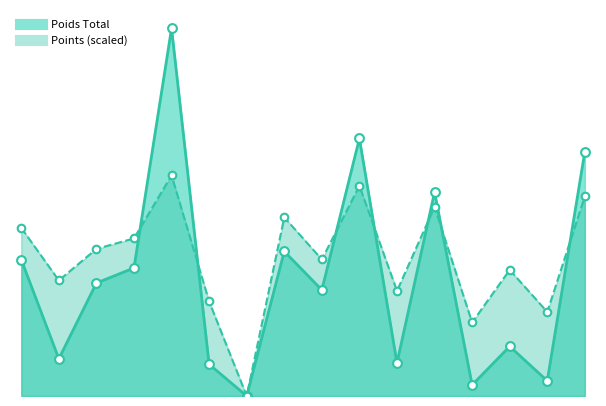

At how many categories does at least one series exceed 48?

15